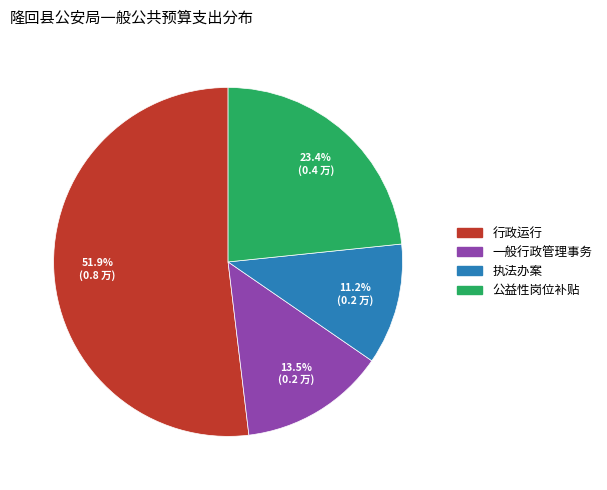

What is the largest slice in the pie chart?

行政运行